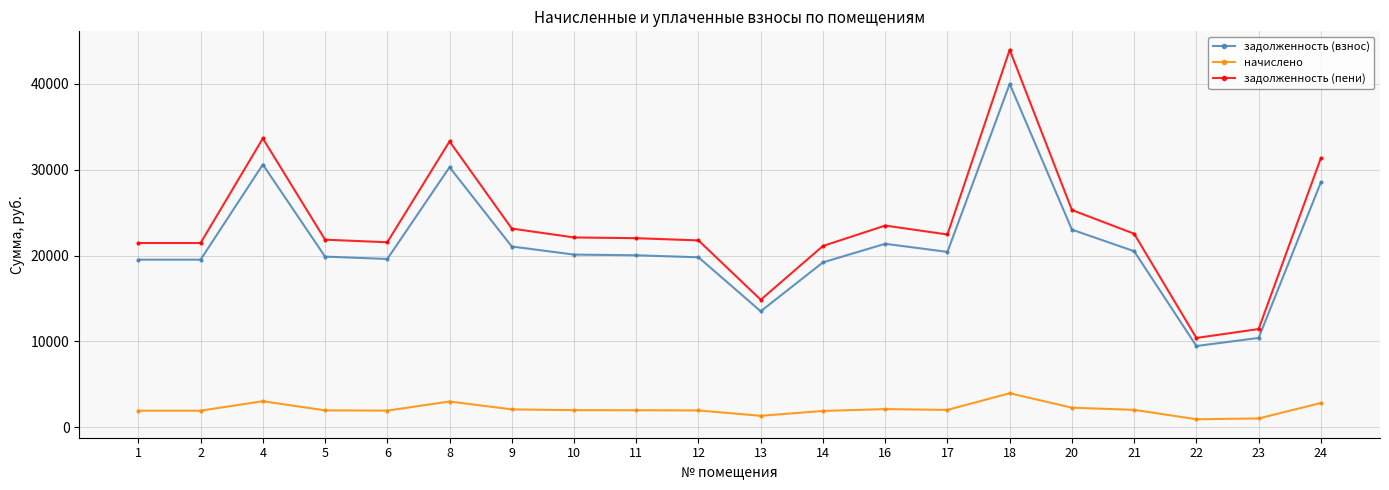

What is the value of the задолженность (пени) point at the 10th from the left?

21766.8